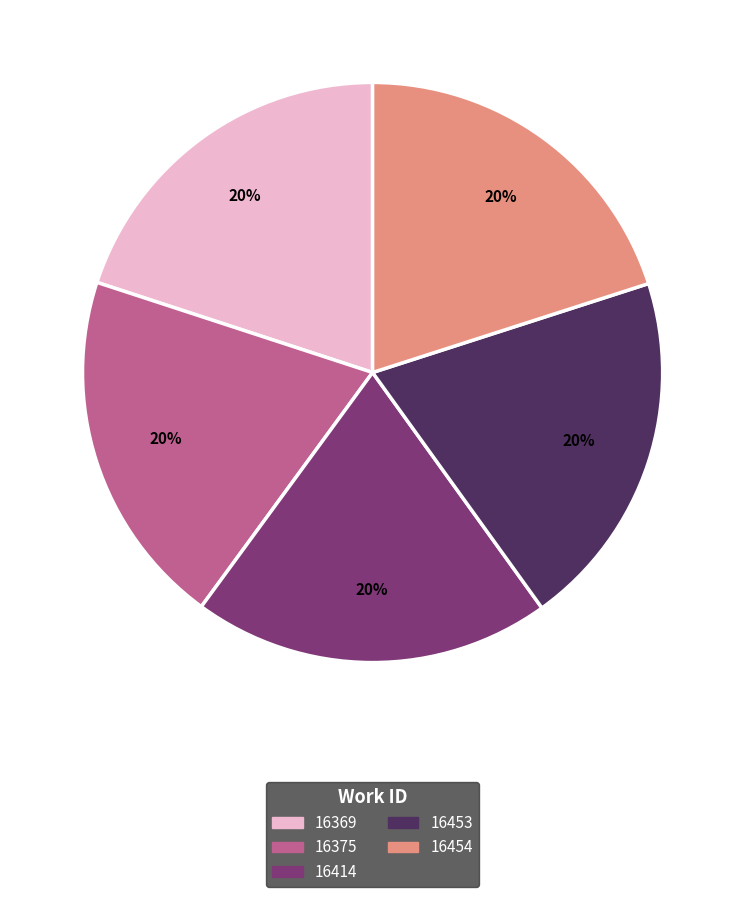

Is it true that 16369 is 20% of the pie?

True